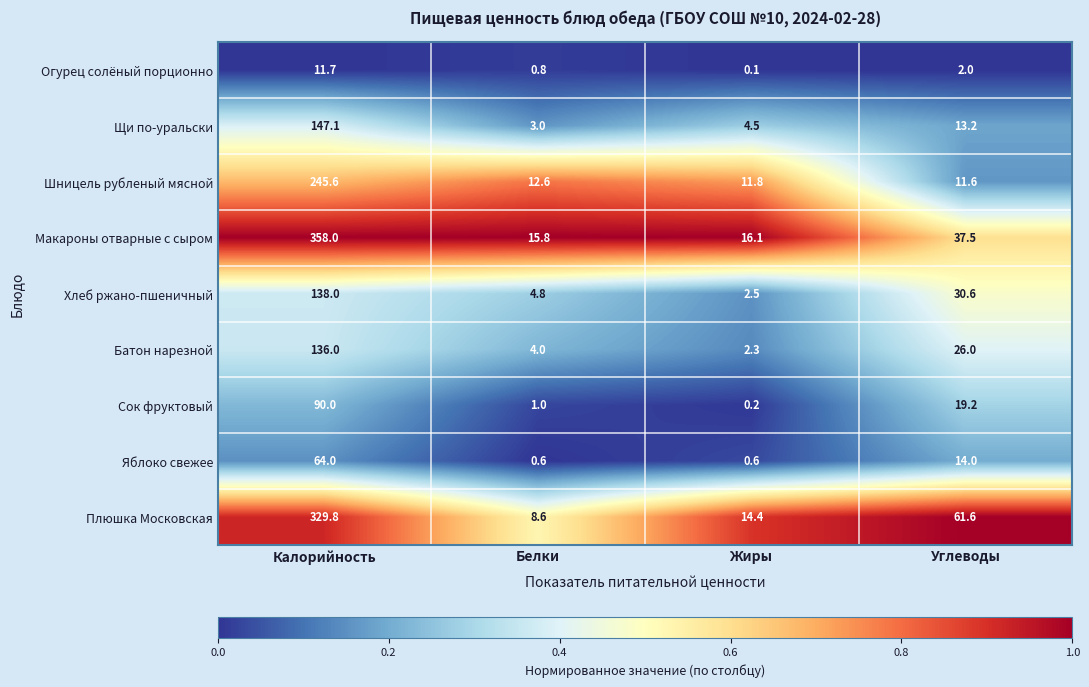

What is the spread (max minus min) of values at Калорийность?

346.3